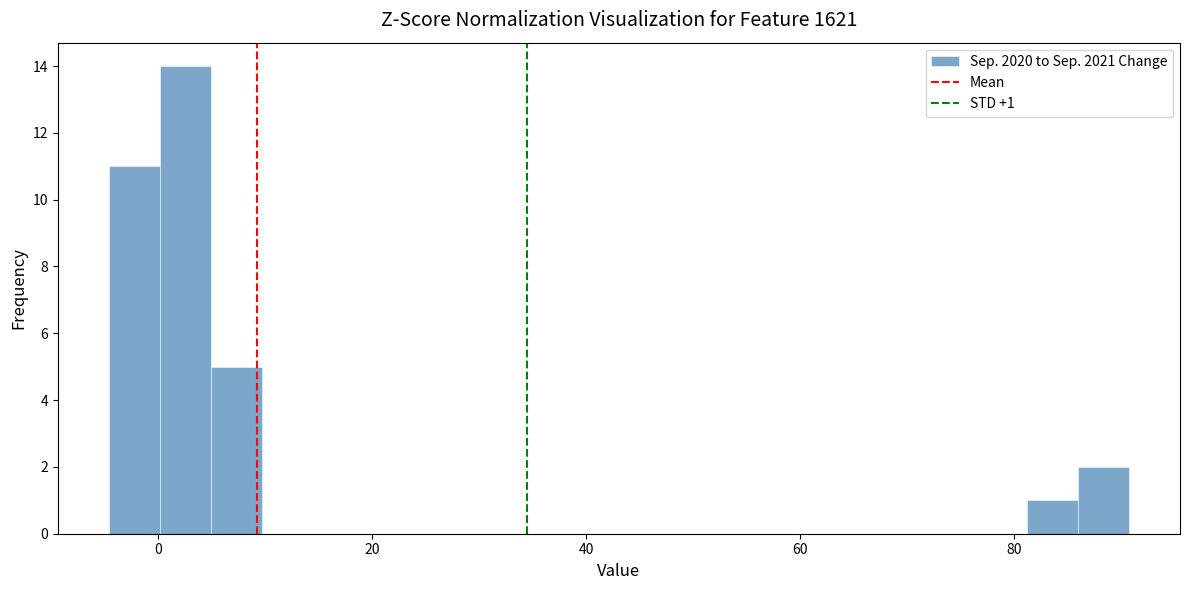

Around what value on the x-axis is the tallest bar? Give the approximate position of its centre, as read against the axis.

2